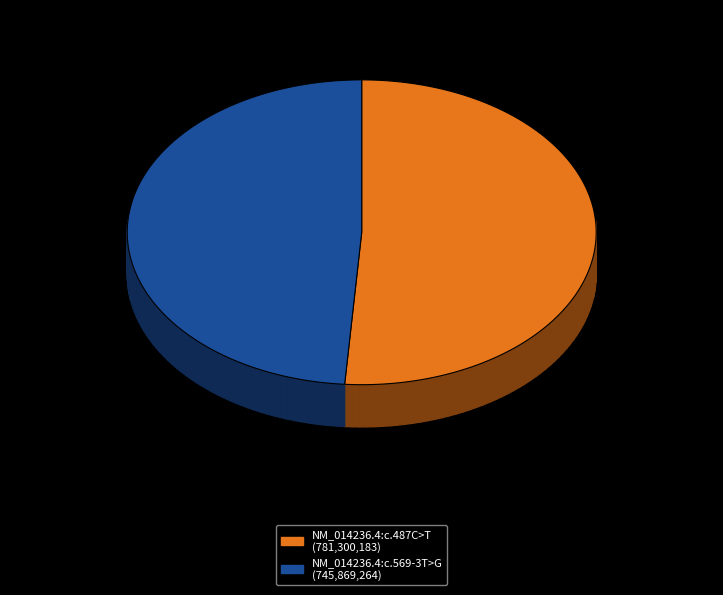

Combined, what portion of the pie is NM_014236.4:c.487C>T and NM_014236.4:c.569-3T>G?

100.0%